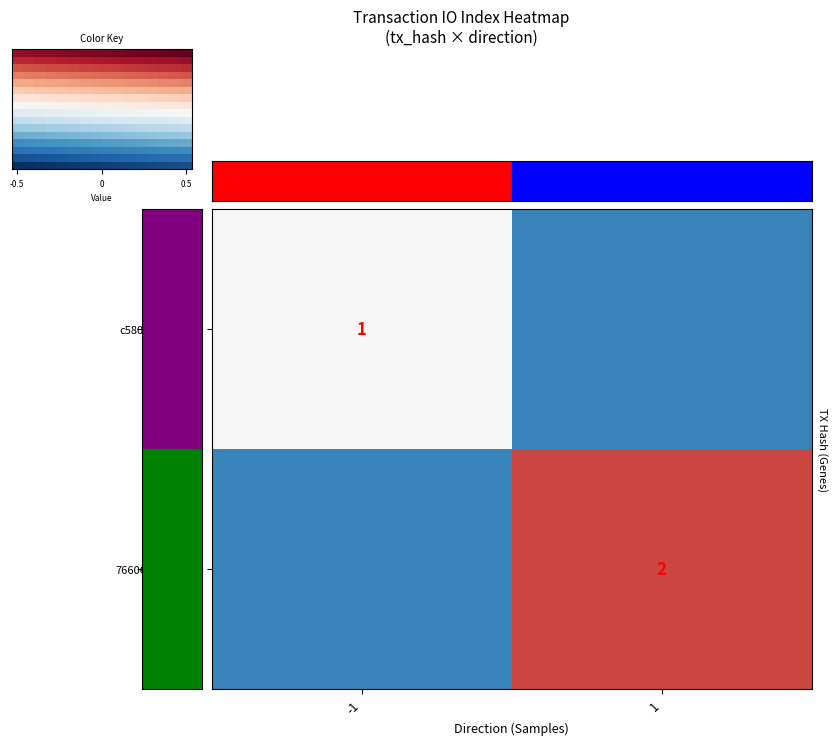

True or false: c5809533ef6d… has a value of 0 at -1.

False